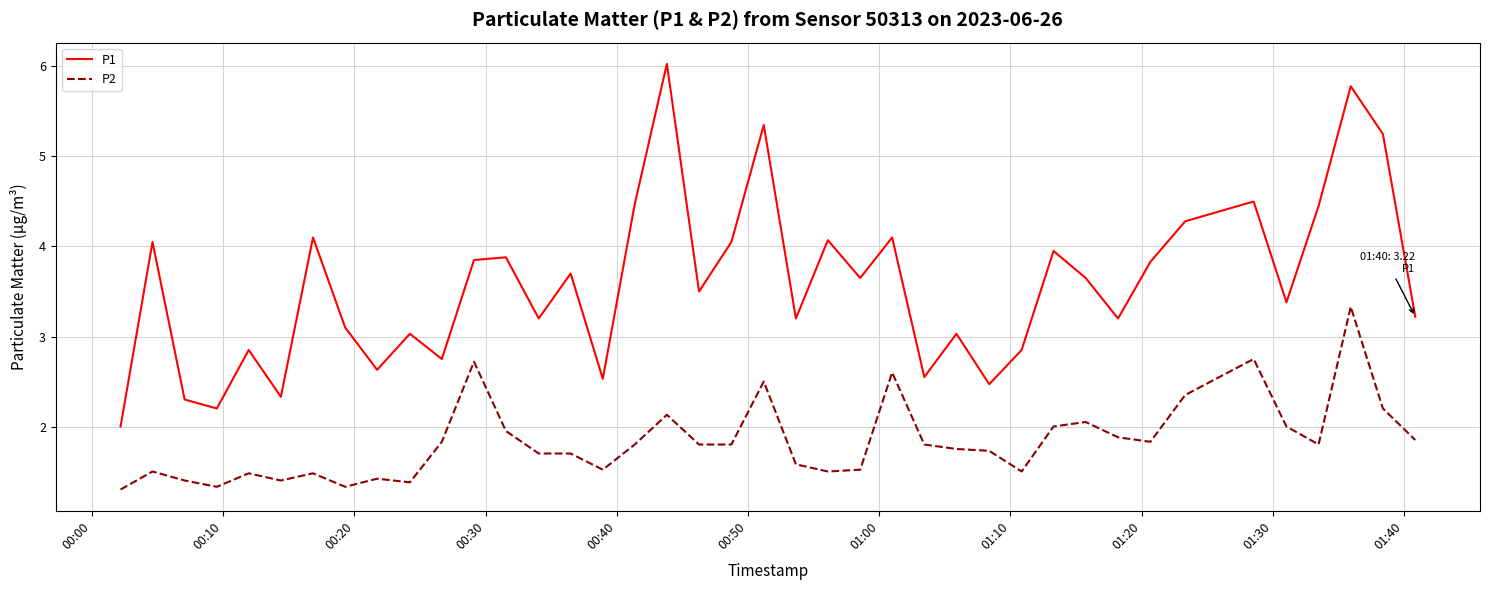

What is the maximum value shown in the chart?

6.0